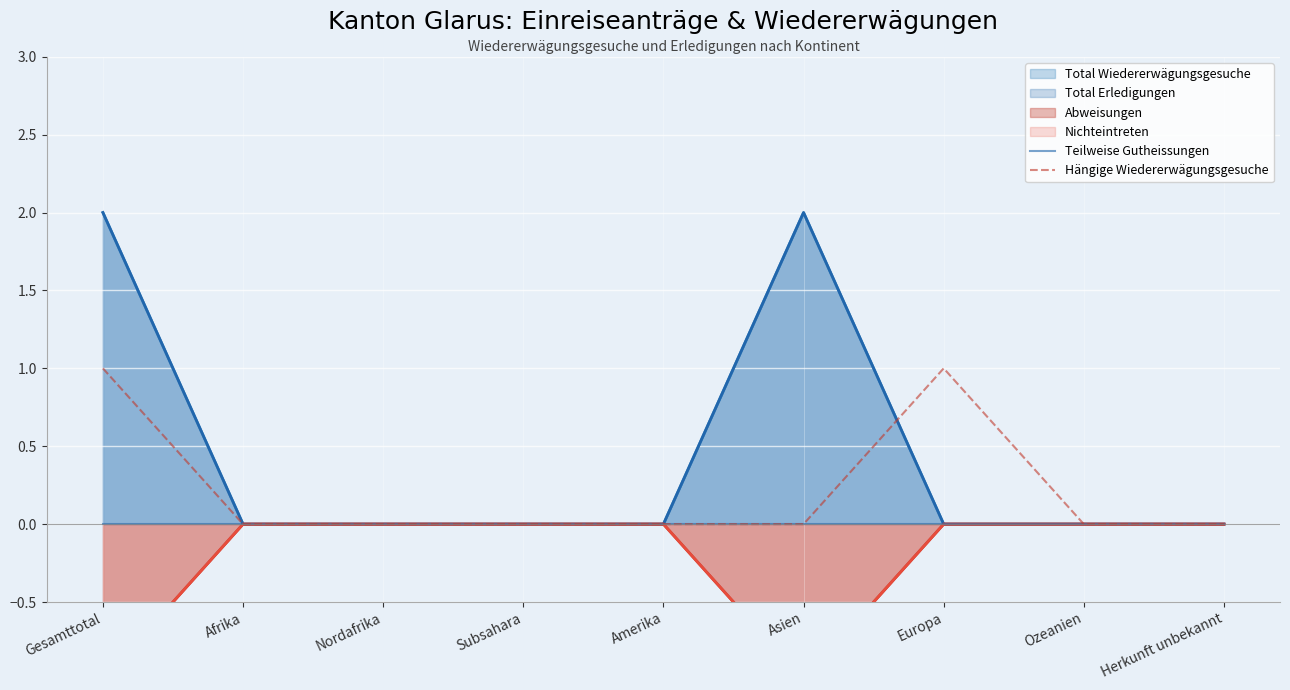

True or false: Teilweise Gutheissungen and Hängige Wiedererwägungsgesuche intersect in this chart.

False